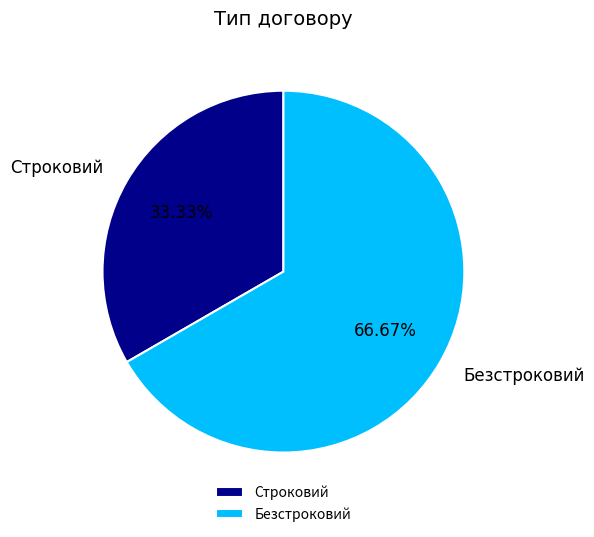

How many segments does this pie chart have?

2